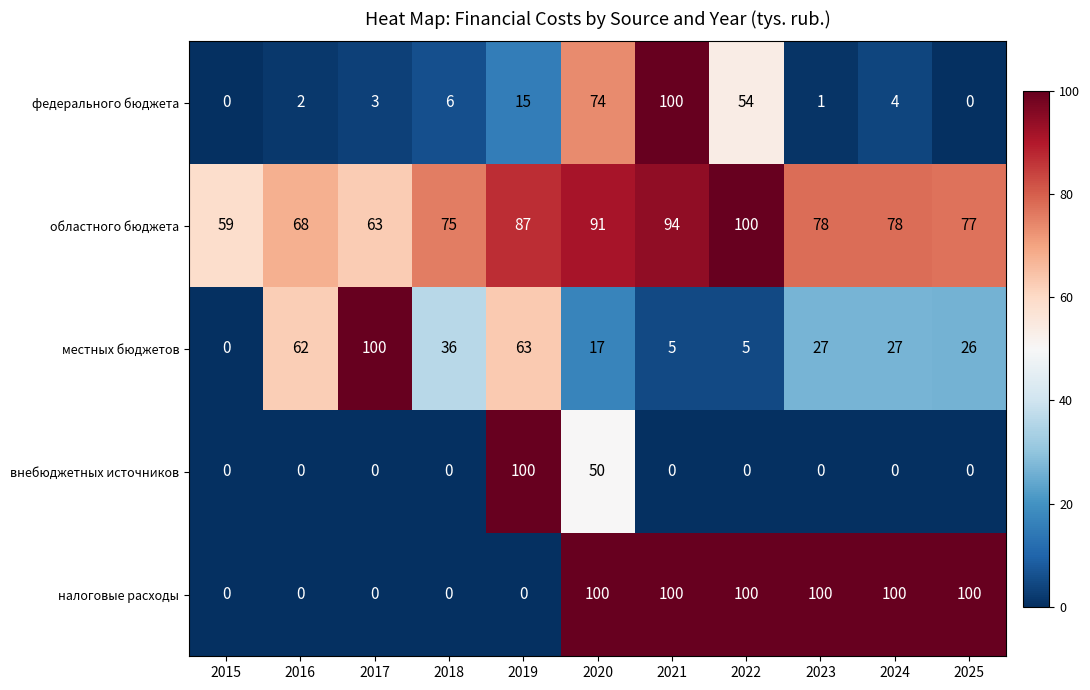

What is the spread (max minus min) of values at 2019?

100